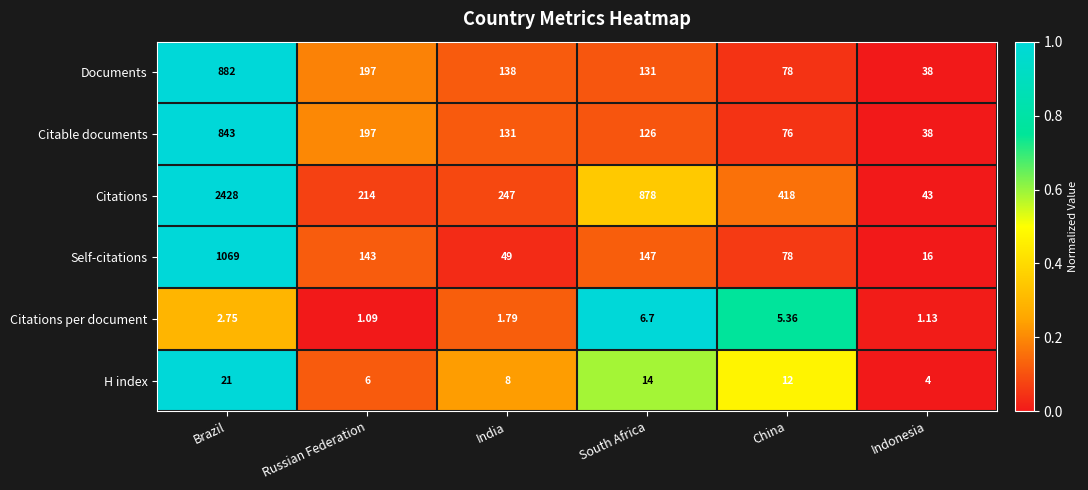

Rank the series by their maximum value, from highest to lowest.

Citations, Self-citations, Documents, Citable documents, H index, Citations per document